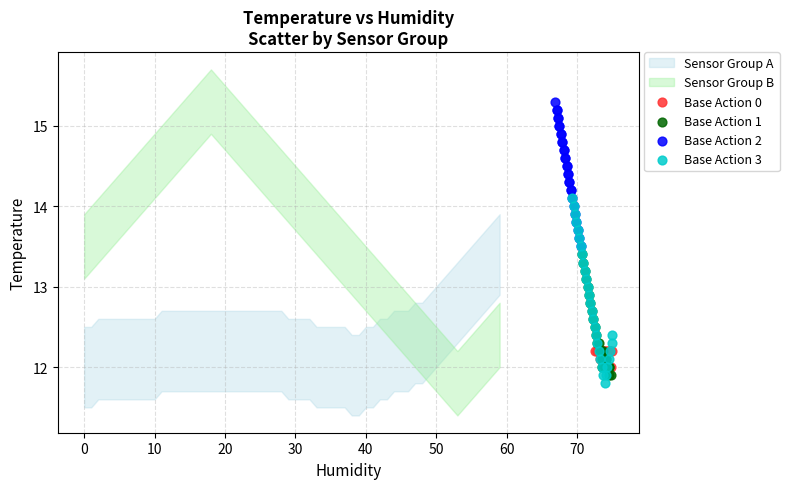

Which series reaches the maximum Y coordinate?

Base Action 2